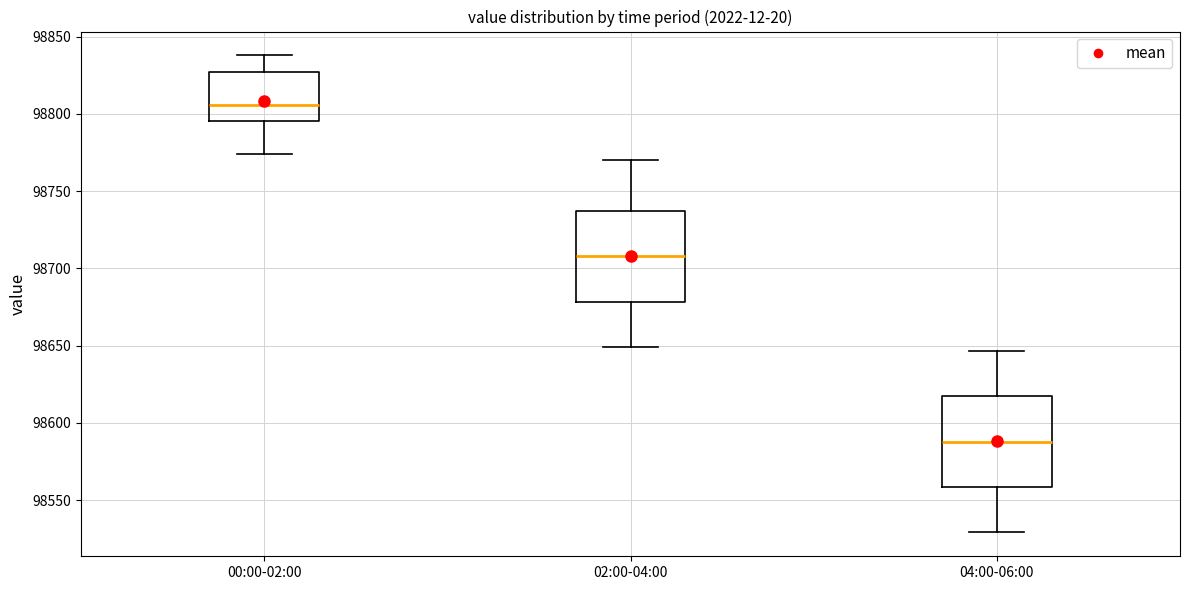

Which box has the lowest median line?

04:00-06:00